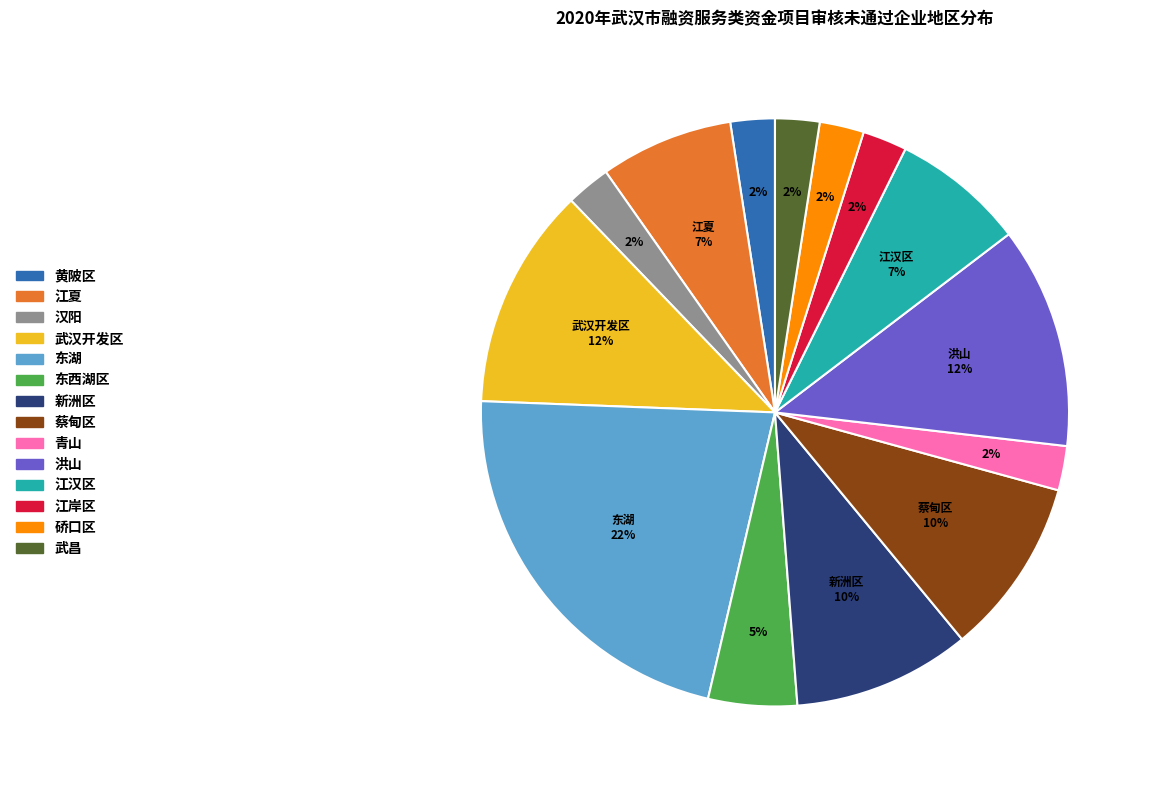

To the nearest percent, what is the combined percentage of 黄陂区 and 新洲区?

12%